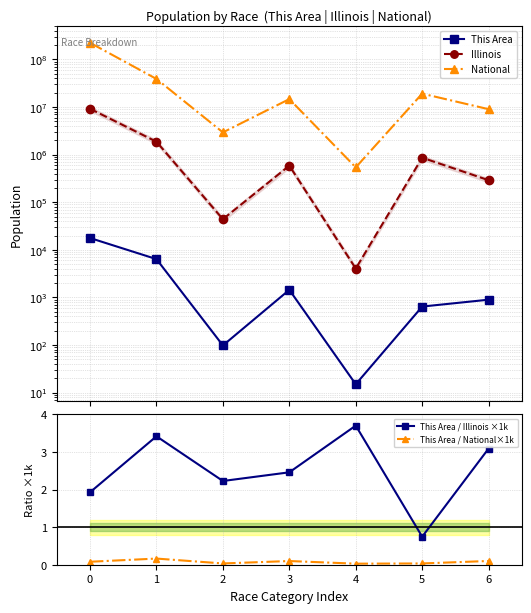

How many series are shown in this chart?

5